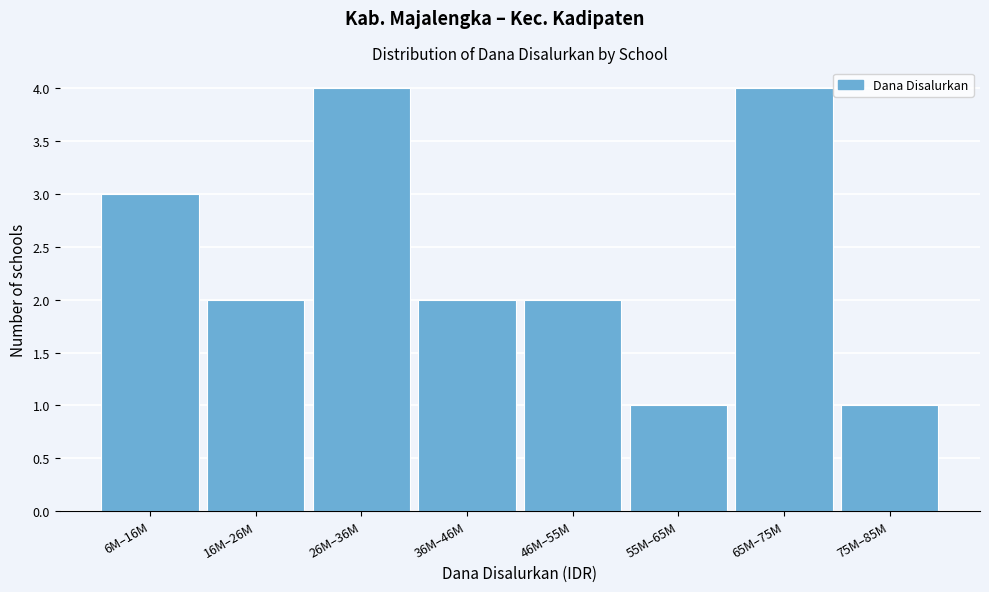

Reading left to right, list all the values displayed in this chart.

6M–16M=3	16M–26M=2	26M–36M=4	36M–46M=2	46M–55M=2	55M–65M=1	65M–75M=4	75M–85M=1